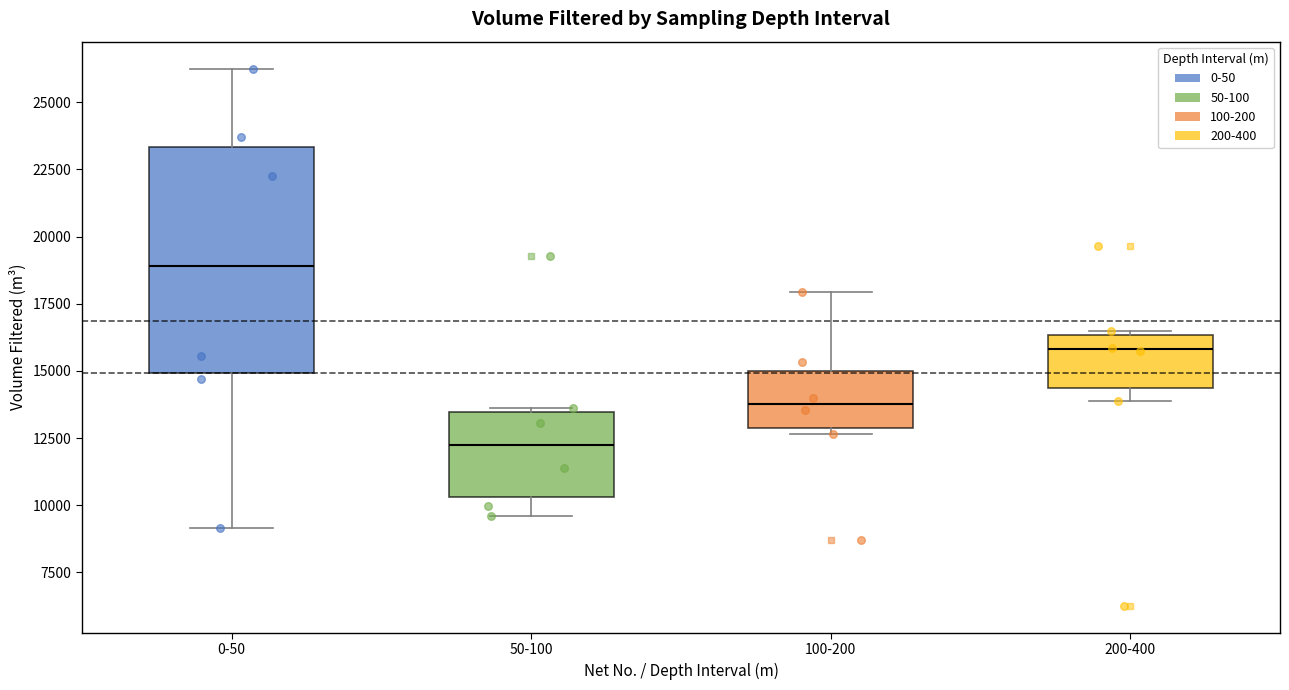

Reading left to right, transcribe this box plot: for each box, give where its median line is, the range the box spans, and where its two whiskers end, as read against the y-axis. The values are not printed on the chart, so give them approximately, as read against the axis.

0-50: median 19000, box 15000 to 23500, whiskers 9000 to 26500
50-100: median 12000, box 10500 to 13500, whiskers 9500 to 13500
100-200: median 14000, box 13000 to 15000, whiskers 12500 to 18000
200-400: median 16000, box 14500 to 16500, whiskers 14000 to 16500 (just above the box's upper edge)